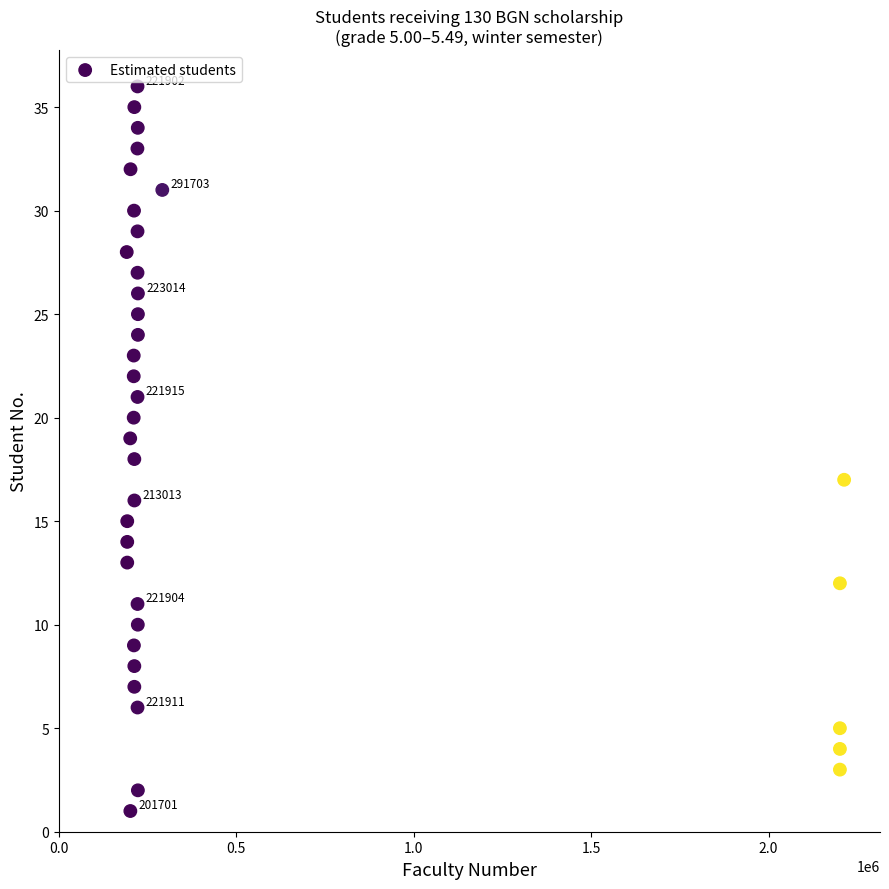

What is the range of Y values (max minus min)?

35